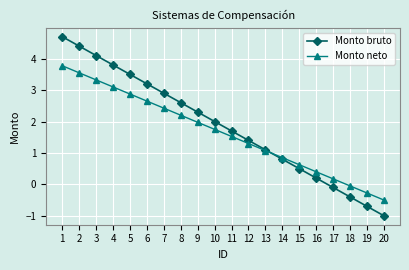

What is the total value across all series at 14?

1.7